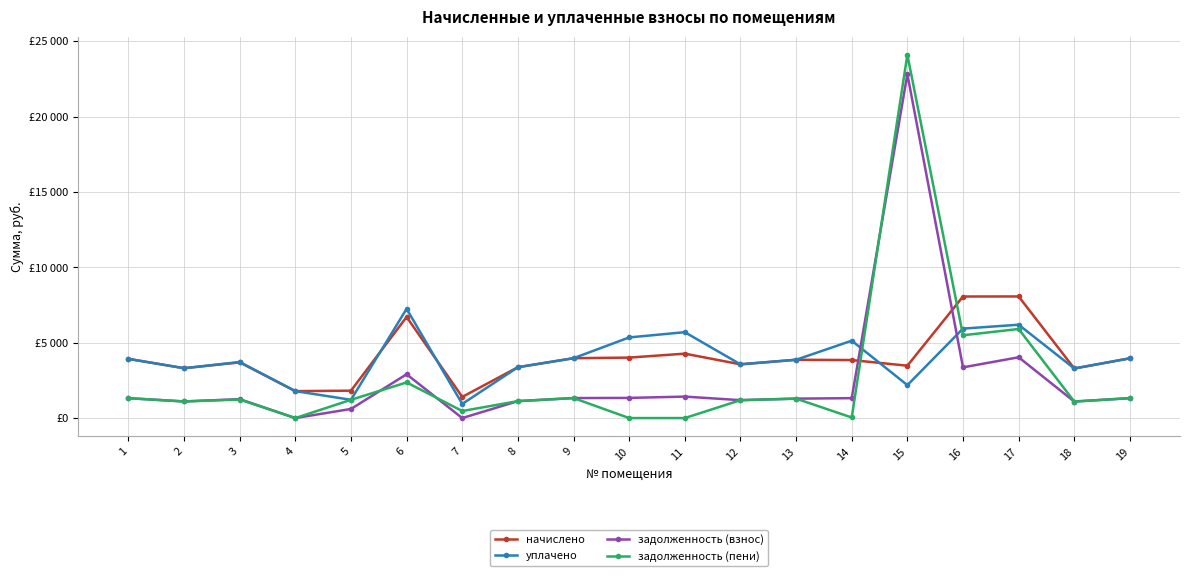

What are all the series names shown in the legend?

начислено, уплачено, задолженность (взнос), задолженность (пени)